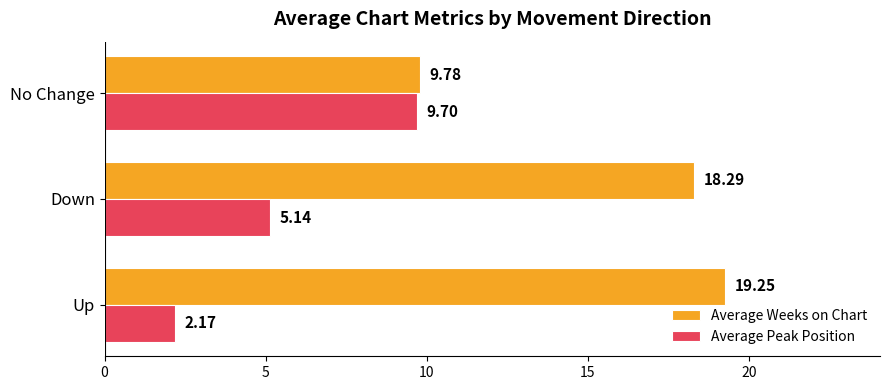

At which label does Average Weeks on Chart reach its peak?

Up